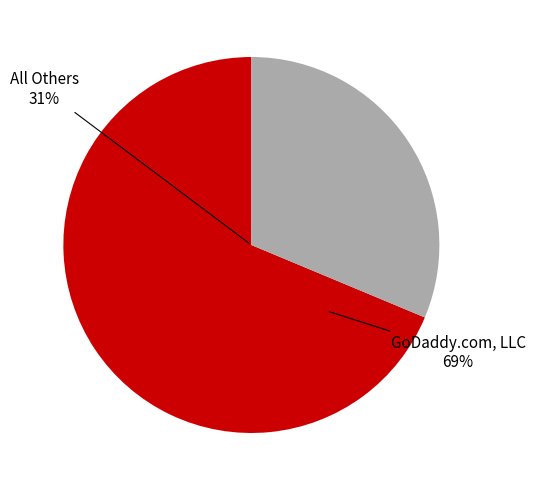

To the nearest percent, what is the average slice percentage?

50%